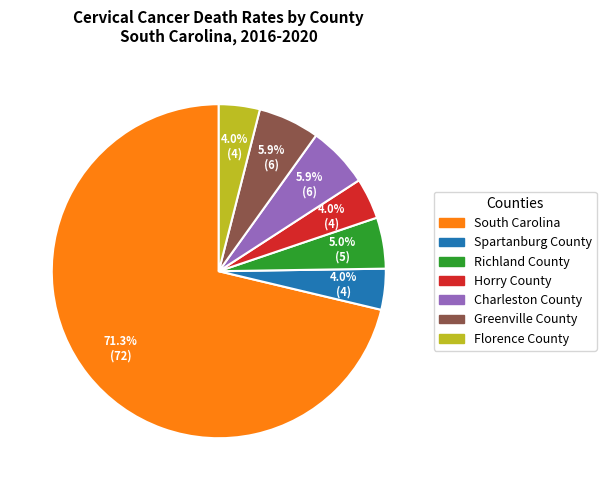

What percentage is the Horry County slice, to the nearest percent?

4%